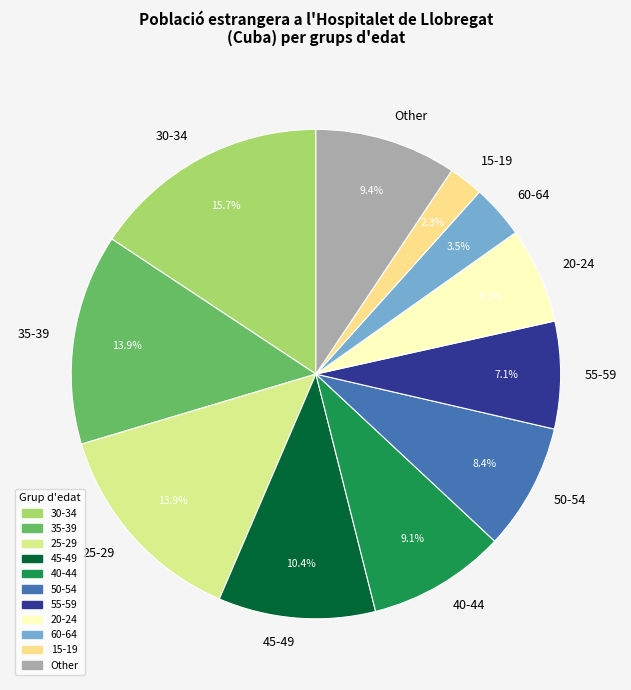

True or false: 35-39 accounts for 14% of the total.

True